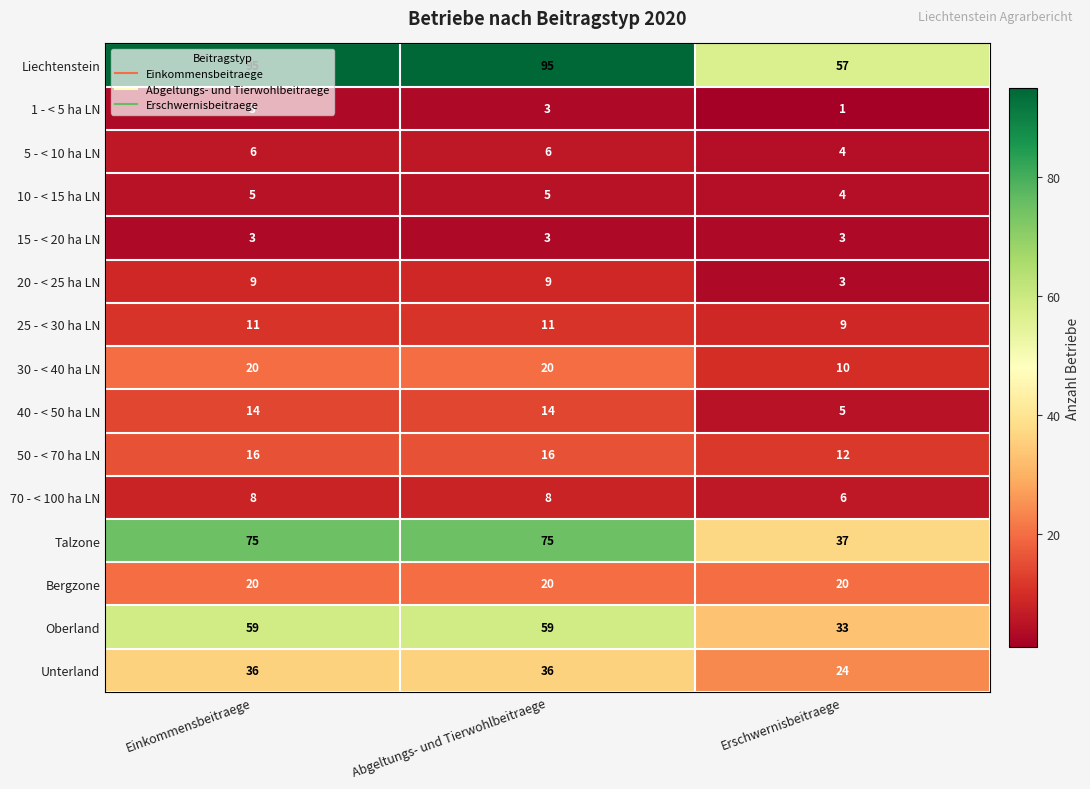

The value of 40 - < 50 ha LN at Erschwernisbeitraege is 1. True or false?

False